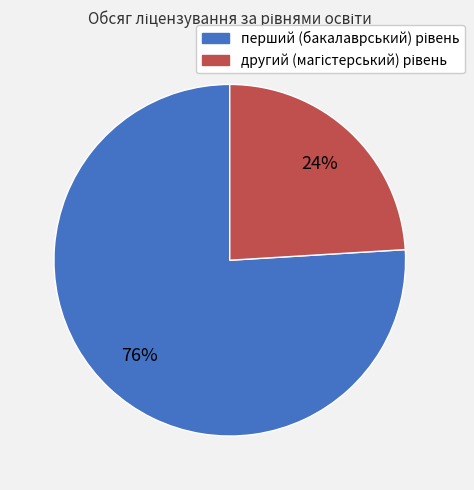

Does any single category account for the majority?

Yes